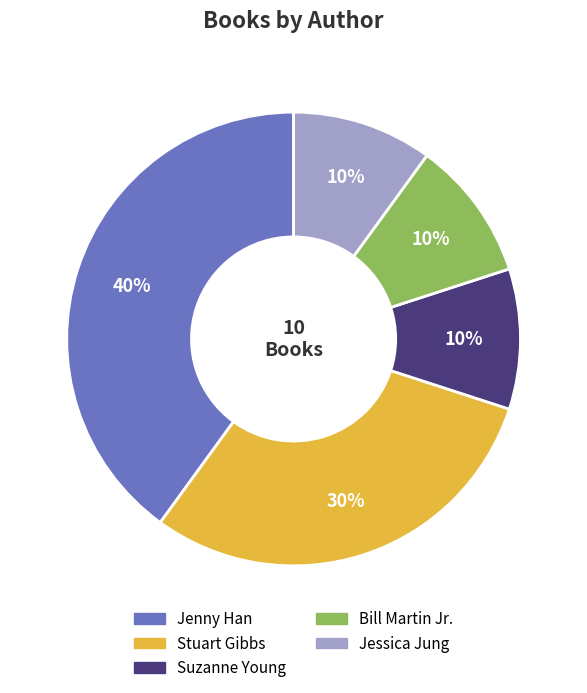

Is there any slice that represents more than half of the pie?

No